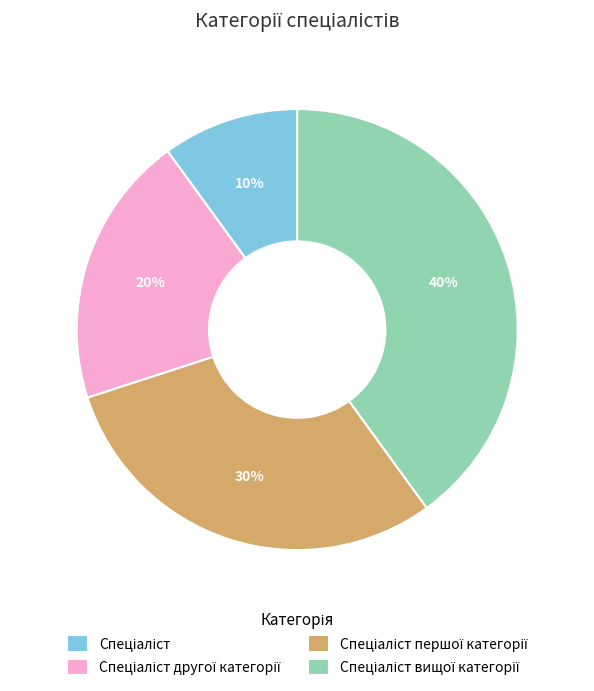

To the nearest percent, what is the average slice percentage?

25%